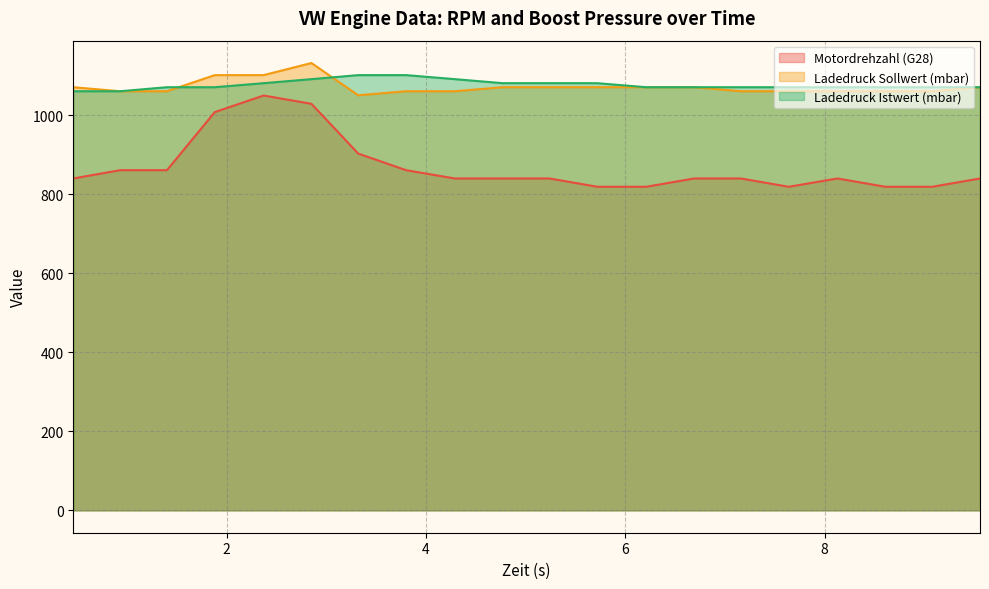

What is the average value of the Ladedruck Sollwert (mbar) series?

1071.5